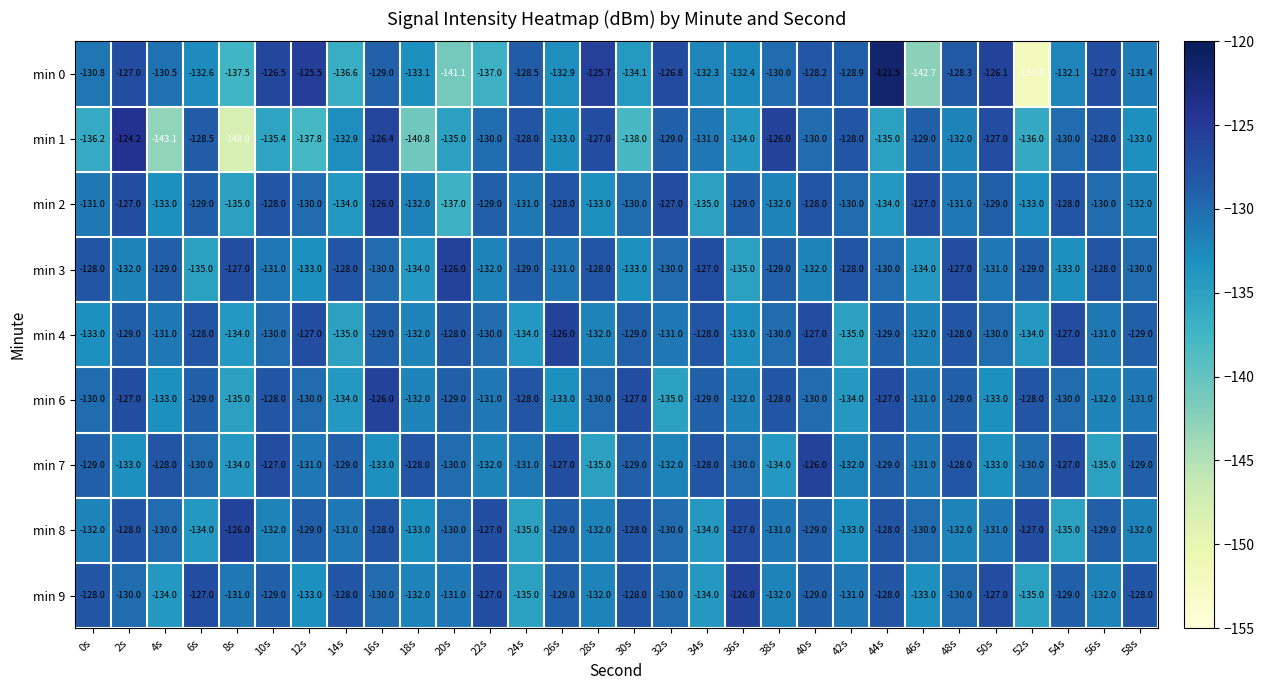

Between 6s and 24s, which series saw the biggest shift?

min 9